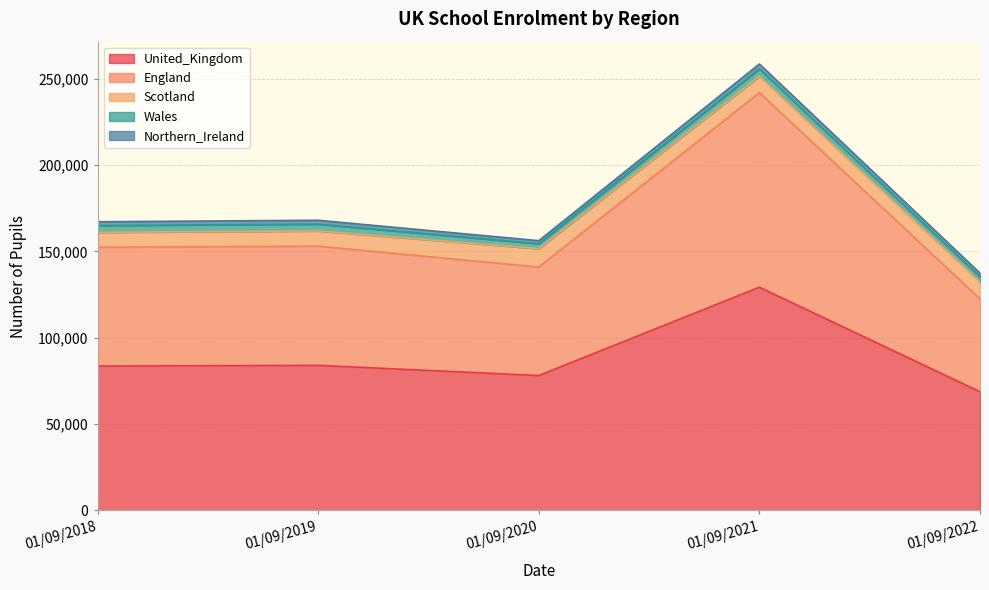

What is the value of the United_Kingdom point at the 1st from the left?

83601.7